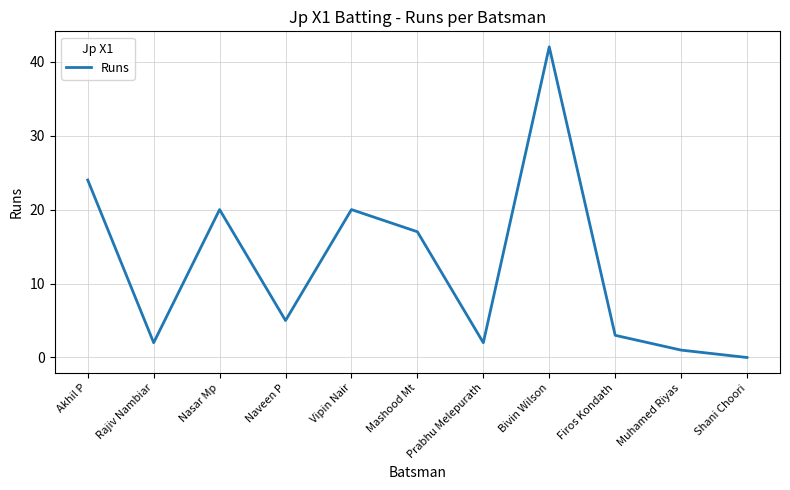

At which category does the data reach its first local valley?

Rajiv Nambiar